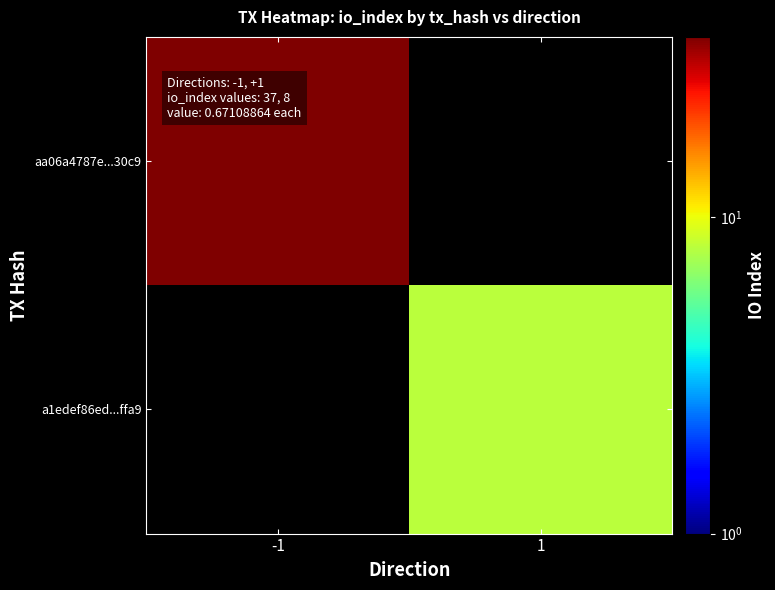

List the series in order of their peak value, highest first.

aa06a4787e...30c9, a1edef86ed...ffa9